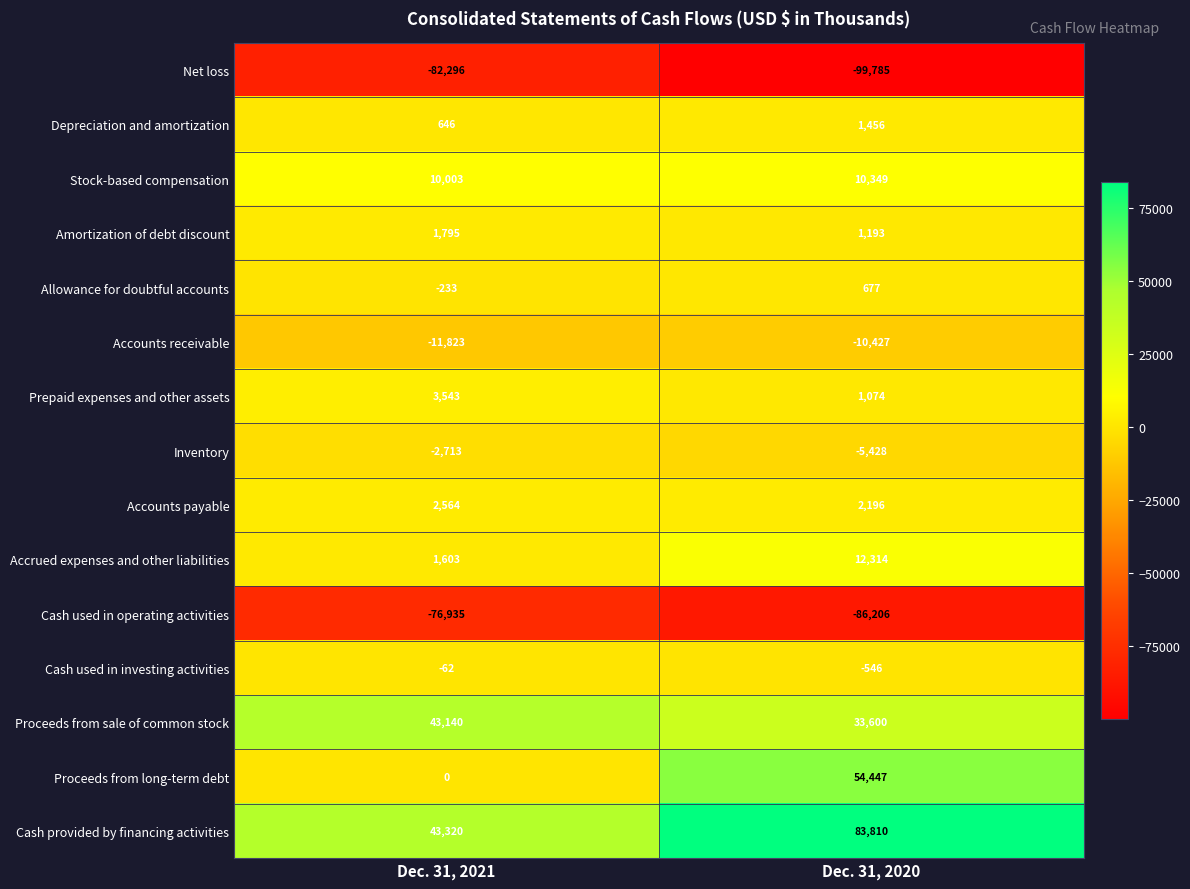

At which category is the sum across all series the highest?

Dec. 31, 2020